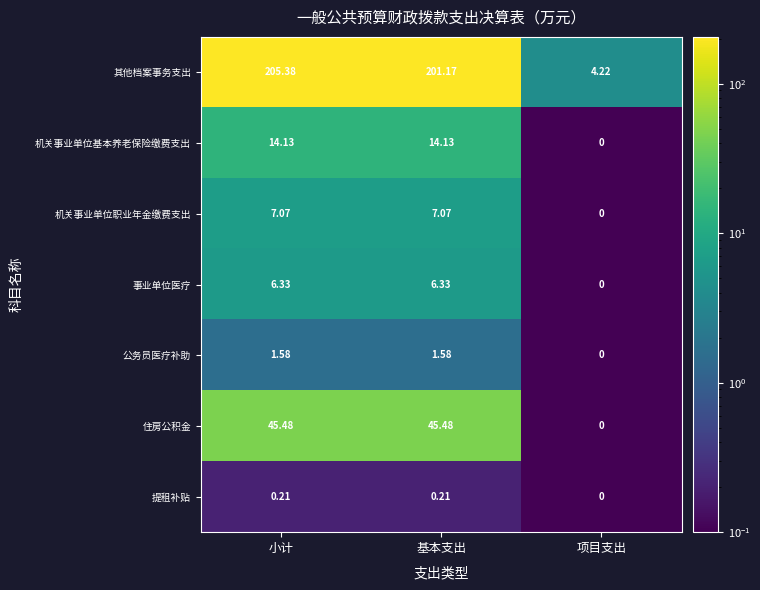

List the labels in order of 其他档案事务支出 value, smallest first.

项目支出, 基本支出, 小计